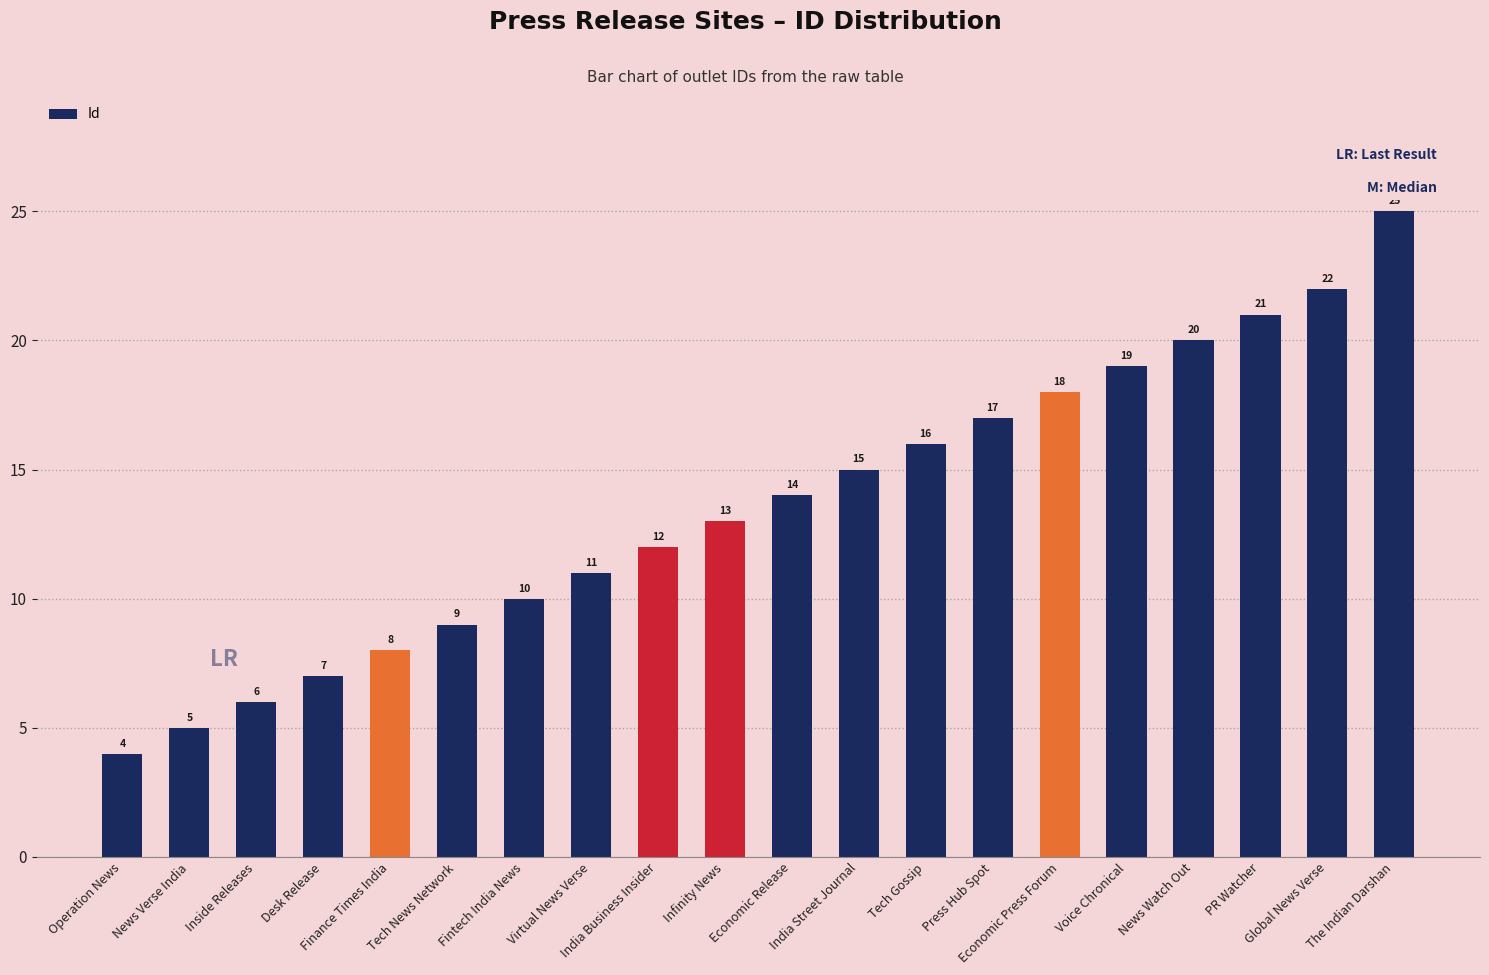

What position from the right is Operation News?

20